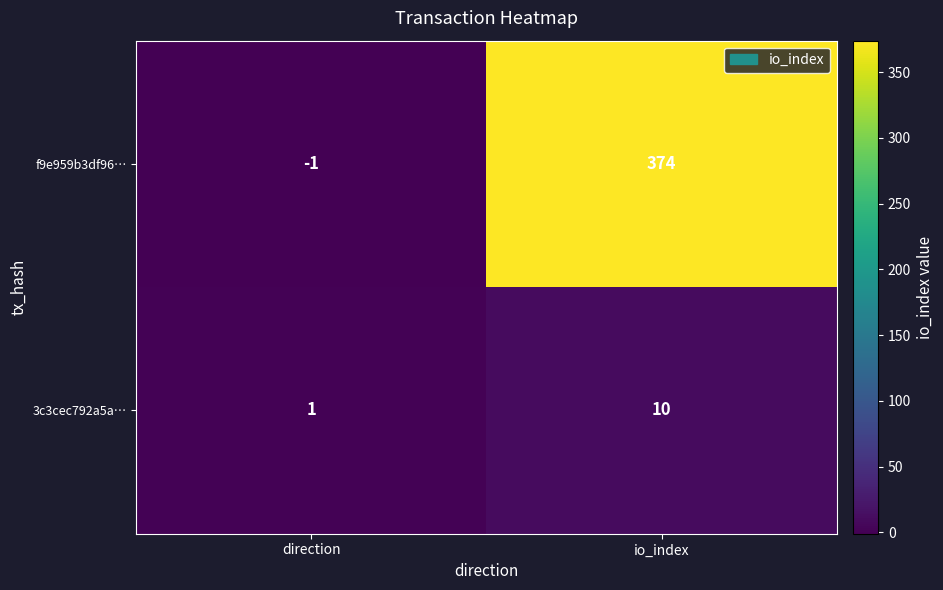

At which category is the sum across all series the highest?

io_index